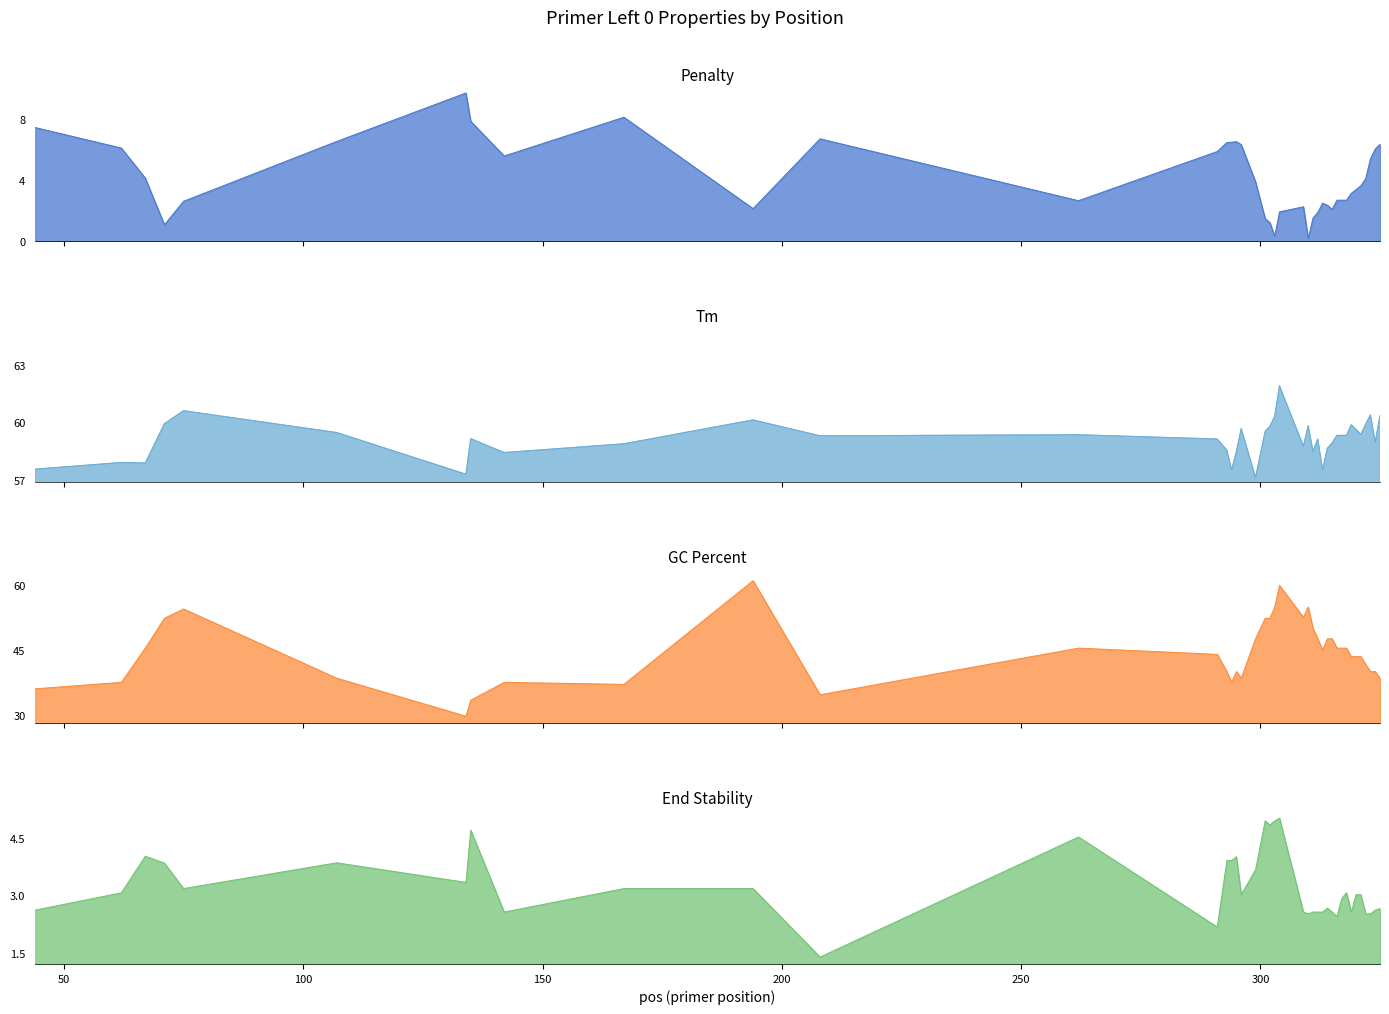

Is the value of Penalty at 36 greater than the value of GC Percent at 100?

No